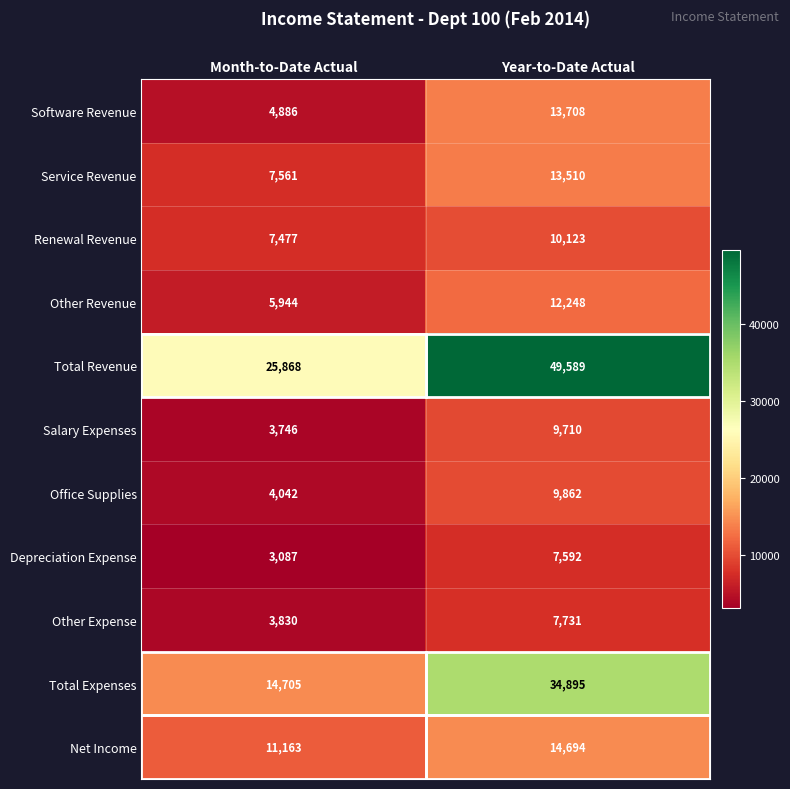

What is the average value of the Office Supplies series?

6952